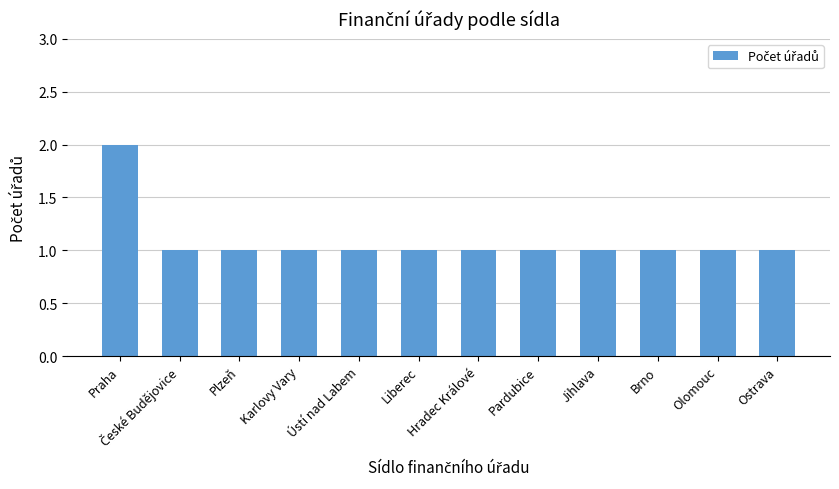

What is the difference between the maximum and minimum values?

1